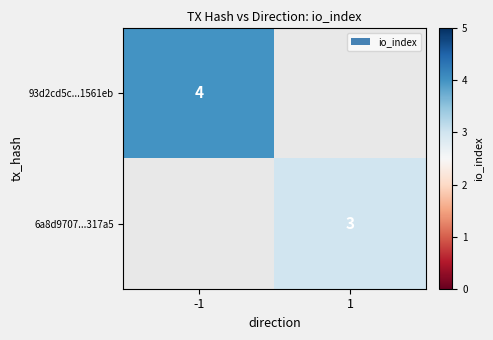

Between 1 and -1, which is larger?

-1